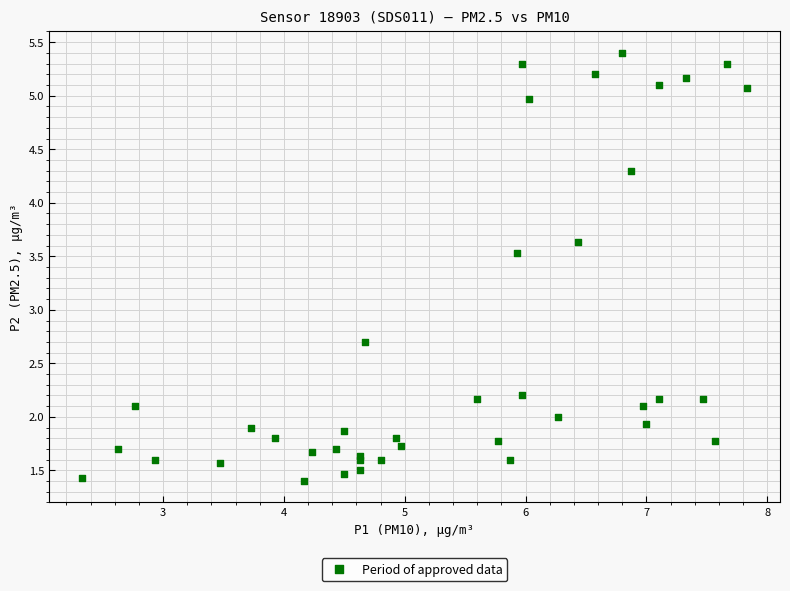

What Y value in the scatter plot is closest to 3?

2.7